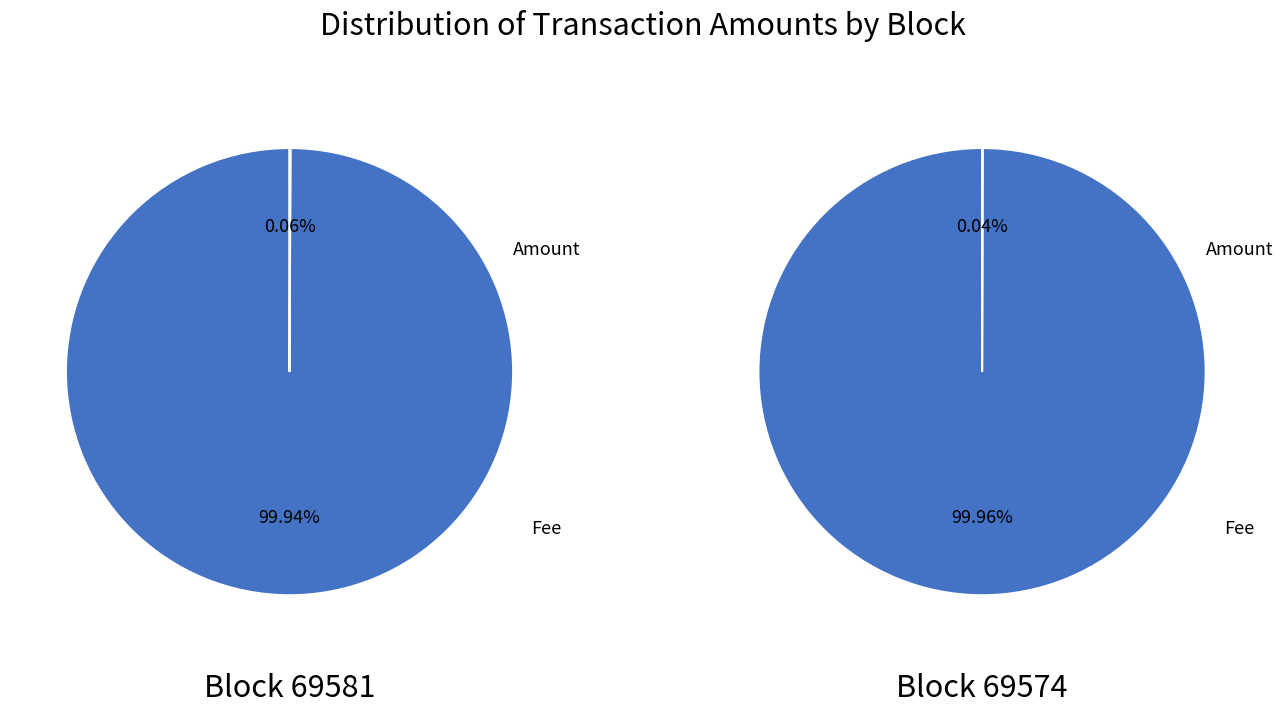

Does 69581 account for over 50% of the chart?

Yes